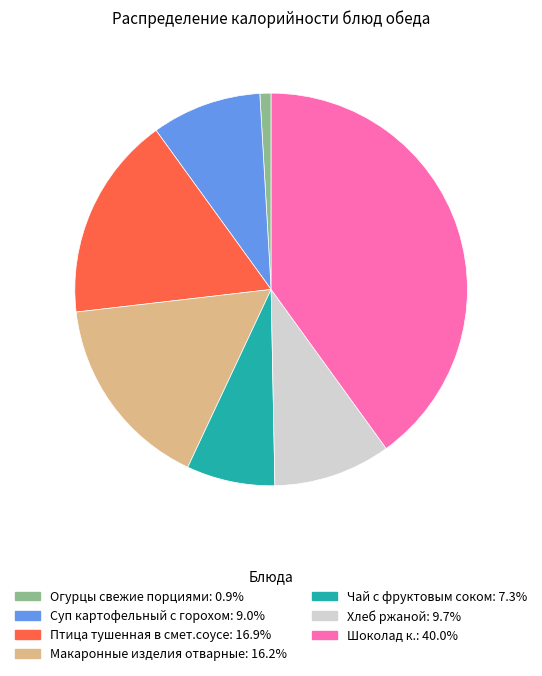

What is the smallest slice in the pie chart?

Огурцы свежие порциями